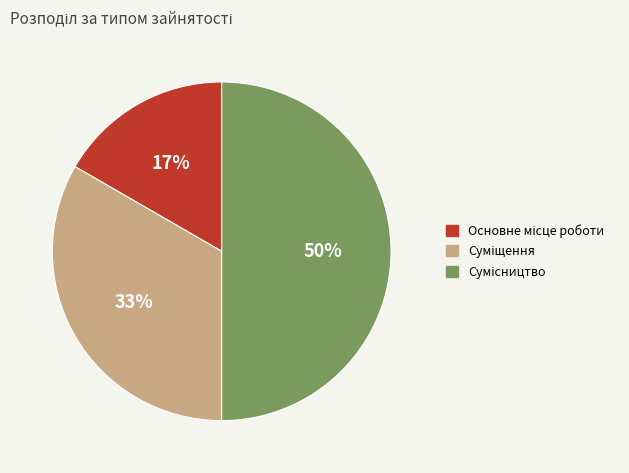

To the nearest percent, what is the average slice percentage?

33%